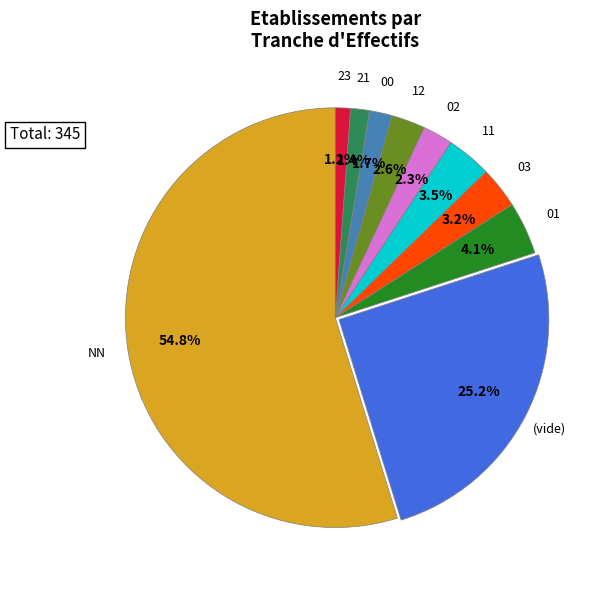

What is the largest slice in the pie chart?

NN